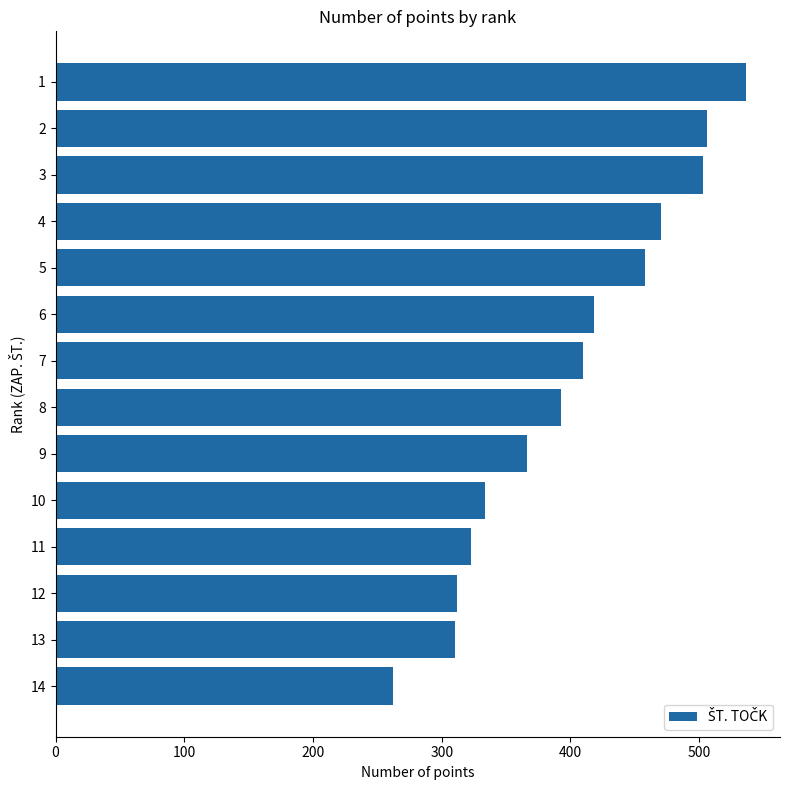

What is the difference between the second highest and second lowest values?

196